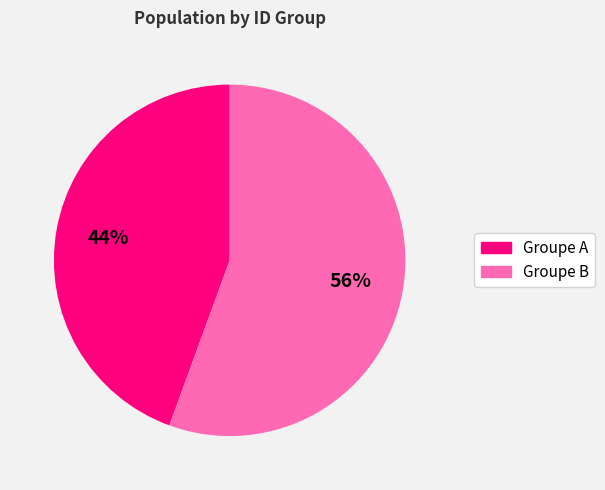

To the nearest percent, what is the average slice percentage?

50%